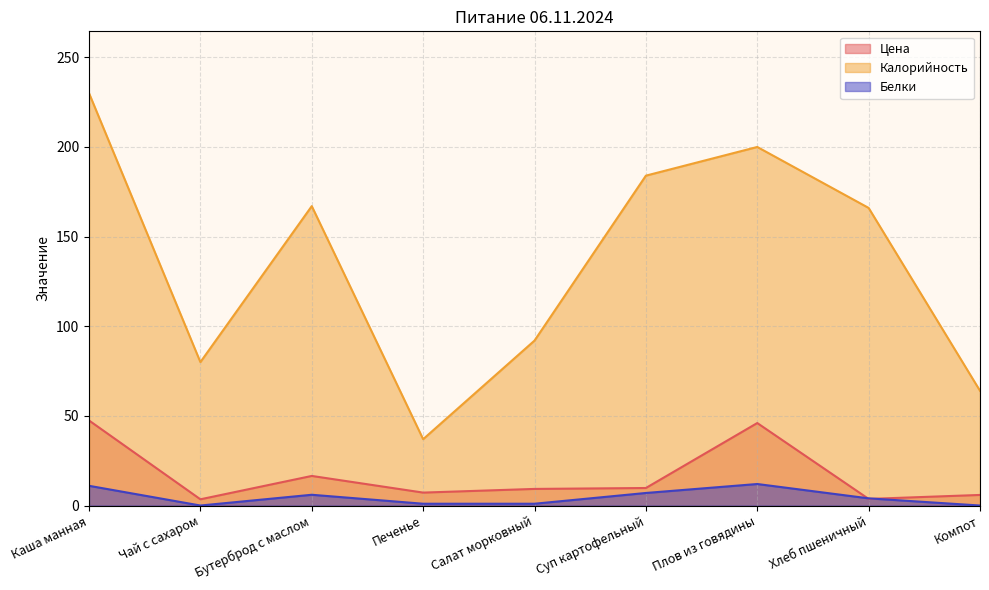

Rank the categories by Цена value from highest to lowest.

Каша манная, Плов из говядины, Бутерброд с маслом, Суп картофельный, Салат морковный, Печенье, Компот, Хлеб пшеничный, Чай с сахаром